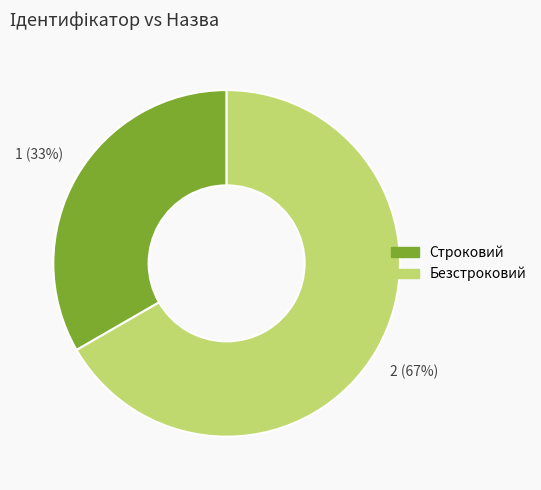

Do Строковий and Безстроковий together represent more than half of the pie?

Yes